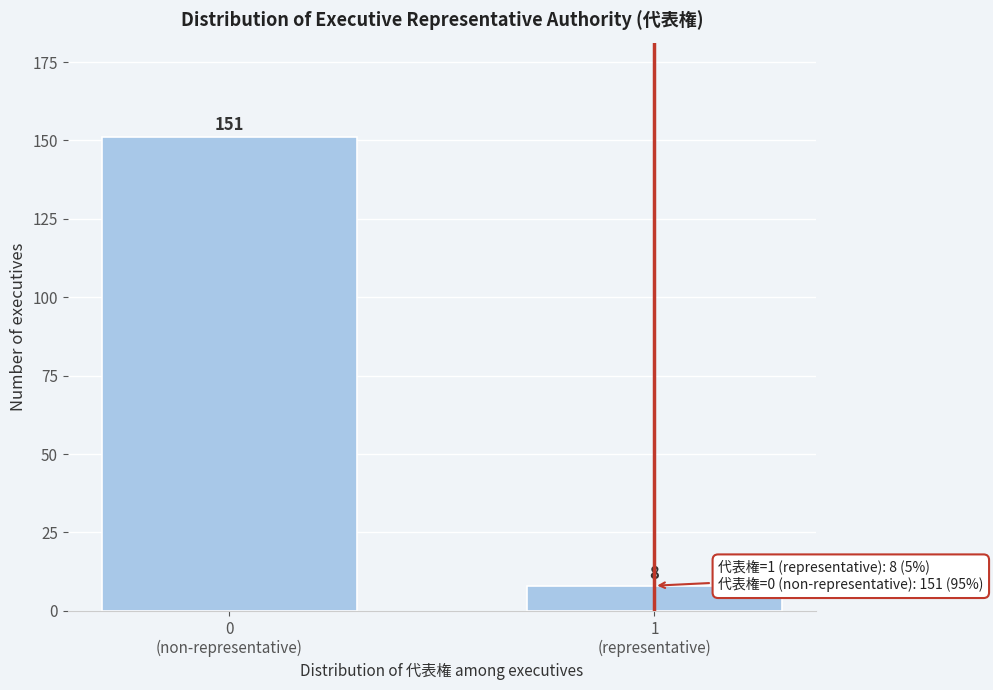

Reading left to right, extract all data points from this chart.

151	8